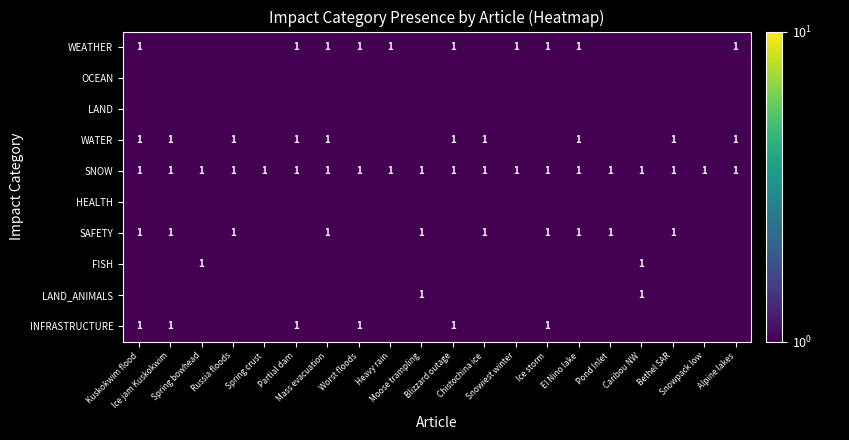

Rank the series by their maximum value, from highest to lowest.

WEATHER, WATER, SNOW, SAFETY, FISH, LAND_ANIMALS, INFRASTRUCTURE, OCEAN, LAND, HEALTH